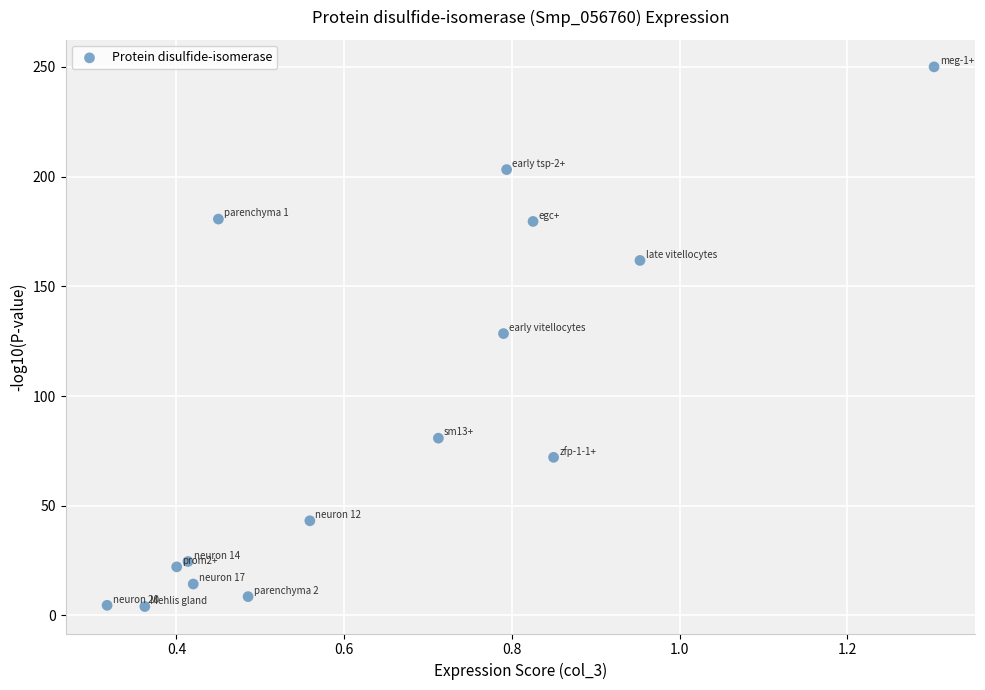

What is the range of X values (max minus min)?

1.0